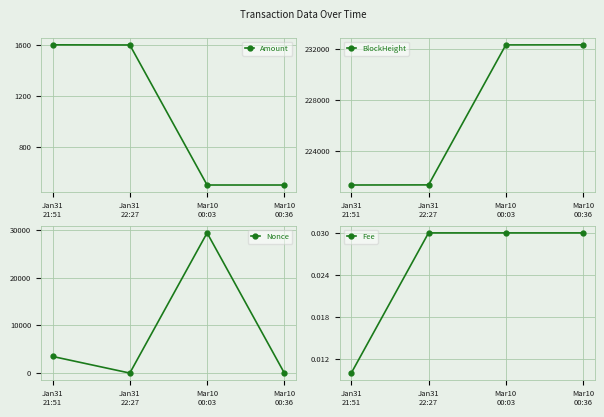

At Jan31
22:27, list the series in order from largest to smallest.

BlockHeight, Amount, Fee, Nonce